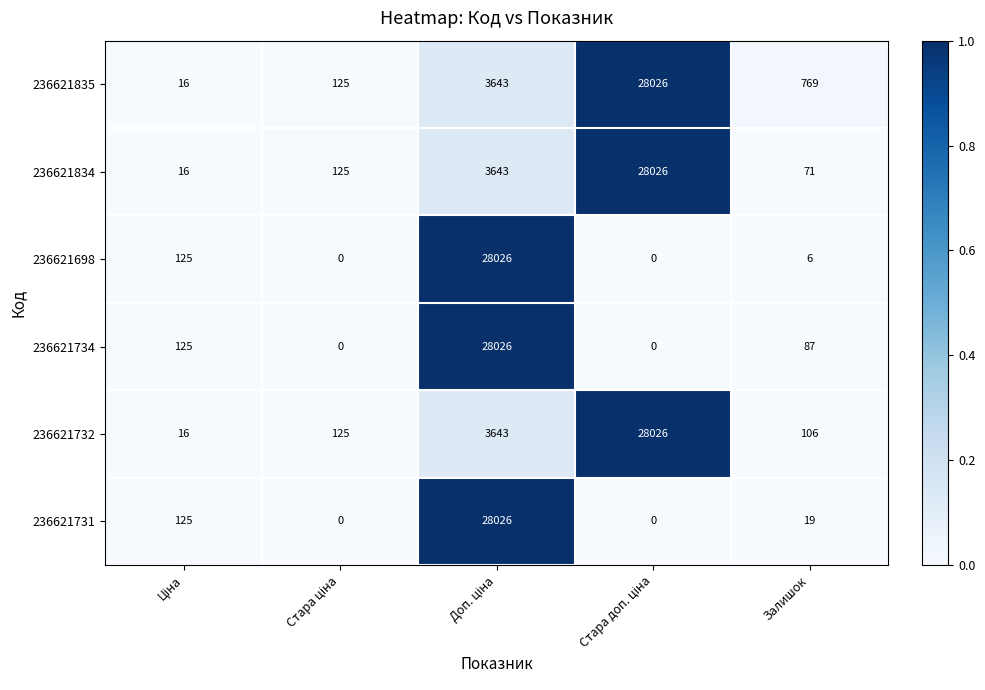

Which series has the largest total across all categories?

236621835